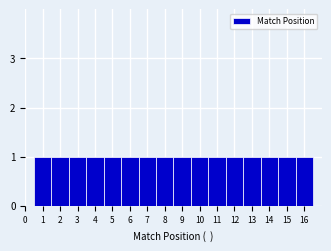

Reading left to right, transcribe this chart: for each bar, give the range it covers on the x-axis and its height. The values are not printed on the chart, so give them approximately, as read against the axis.

0.5 to 1.5: 1
1.5 to 2.5: 1
2.5 to 3.5: 1
3.5 to 4.5: 1
4.5 to 5.5: 1
5.5 to 6.5: 1
6.5 to 7.5: 1
7.5 to 8.5: 1
8.5 to 9.5: 1
9.5 to 10.5: 1
10.5 to 11.5: 1
11.5 to 12.5: 1
12.5 to 13.5: 1
13.5 to 14.5: 1
14.5 to 15.5: 1
15.5 to 16.5: 1